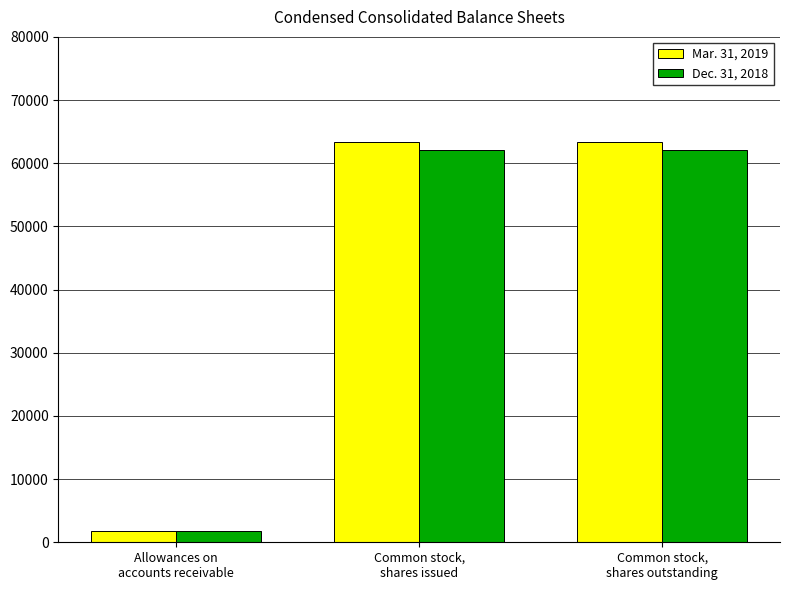

At Allowances on
accounts receivable, list the series in order from largest to smallest.

Mar. 31, 2019, Dec. 31, 2018